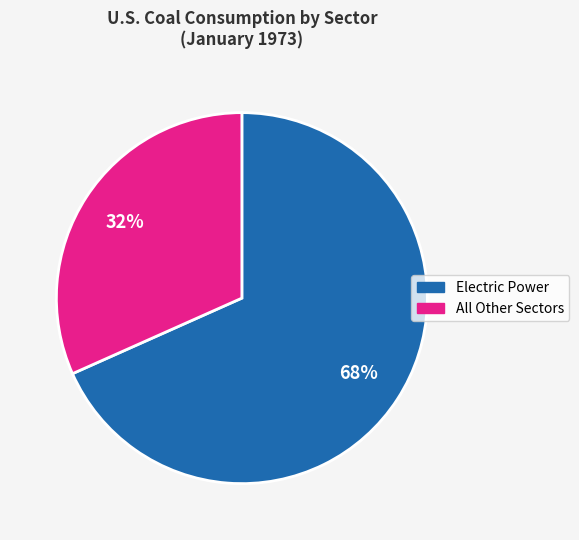

Which category has the biggest portion of the pie?

Electric Power